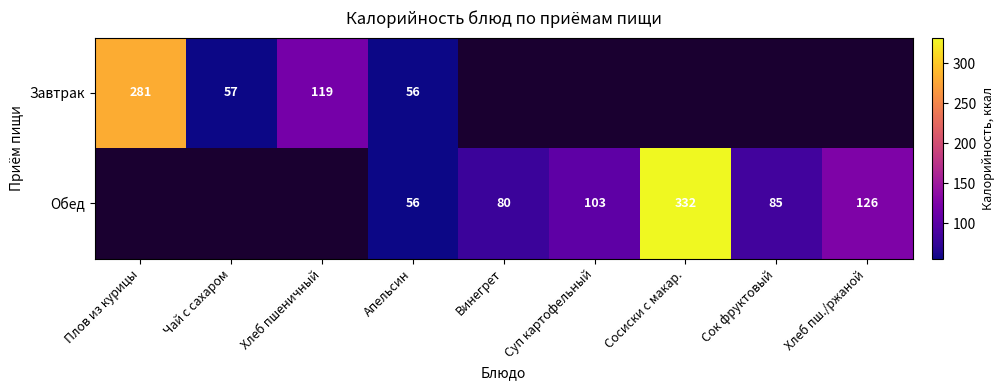

Is it true that Обед equals 34 at Винегрет?

False